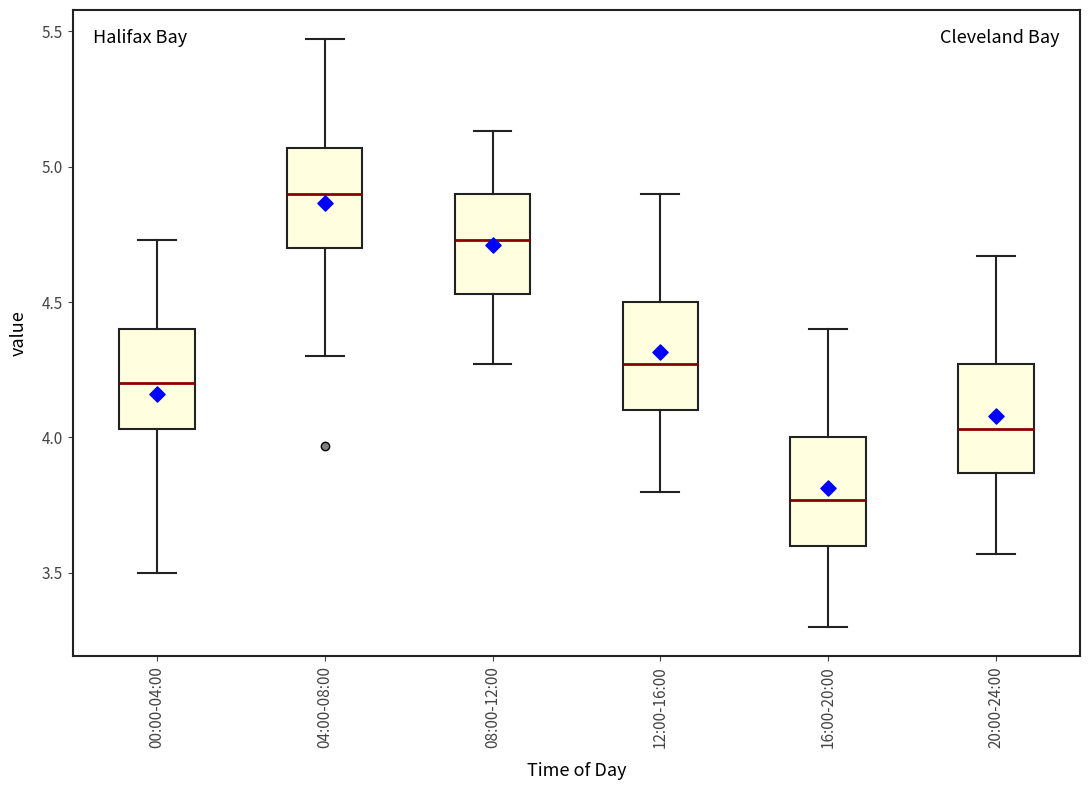

Reading left to right, transcribe this box plot: for each box, give where its median line is, the range the box spans, and where its two whiskers end, as read against the y-axis. The values are not printed on the chart, so give them approximately, as read against the axis.

00:00-04:00: median 4.20, box 4.05 to 4.40, whiskers 3.50 to 4.75
04:00-08:00: median 4.90, box 4.70 to 5.05, whiskers 4.30 to 5.45
08:00-12:00: median 4.75, box 4.55 to 4.90, whiskers 4.25 to 5.15
12:00-16:00: median 4.25, box 4.10 to 4.50, whiskers 3.80 to 4.90
16:00-20:00: median 3.75, box 3.60 to 4.00, whiskers 3.30 to 4.40
20:00-24:00: median 4.05, box 3.85 to 4.25, whiskers 3.55 to 4.65